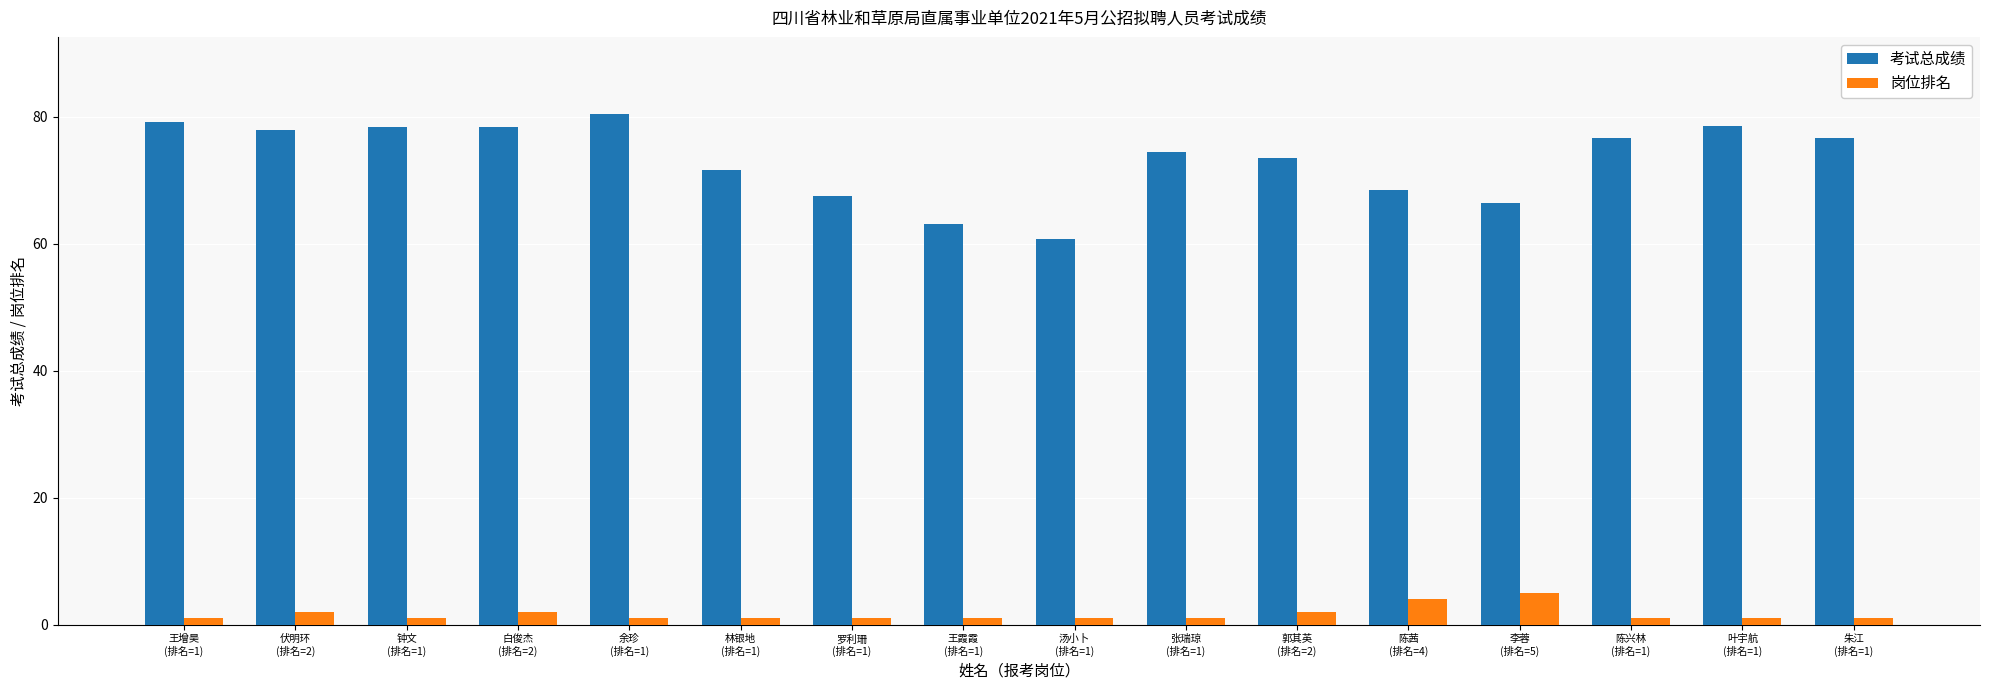

Is the value of 岗位排名 at 白俊杰
(排名=2) greater than the value of 考试总成绩 at 白俊杰
(排名=2)?

No